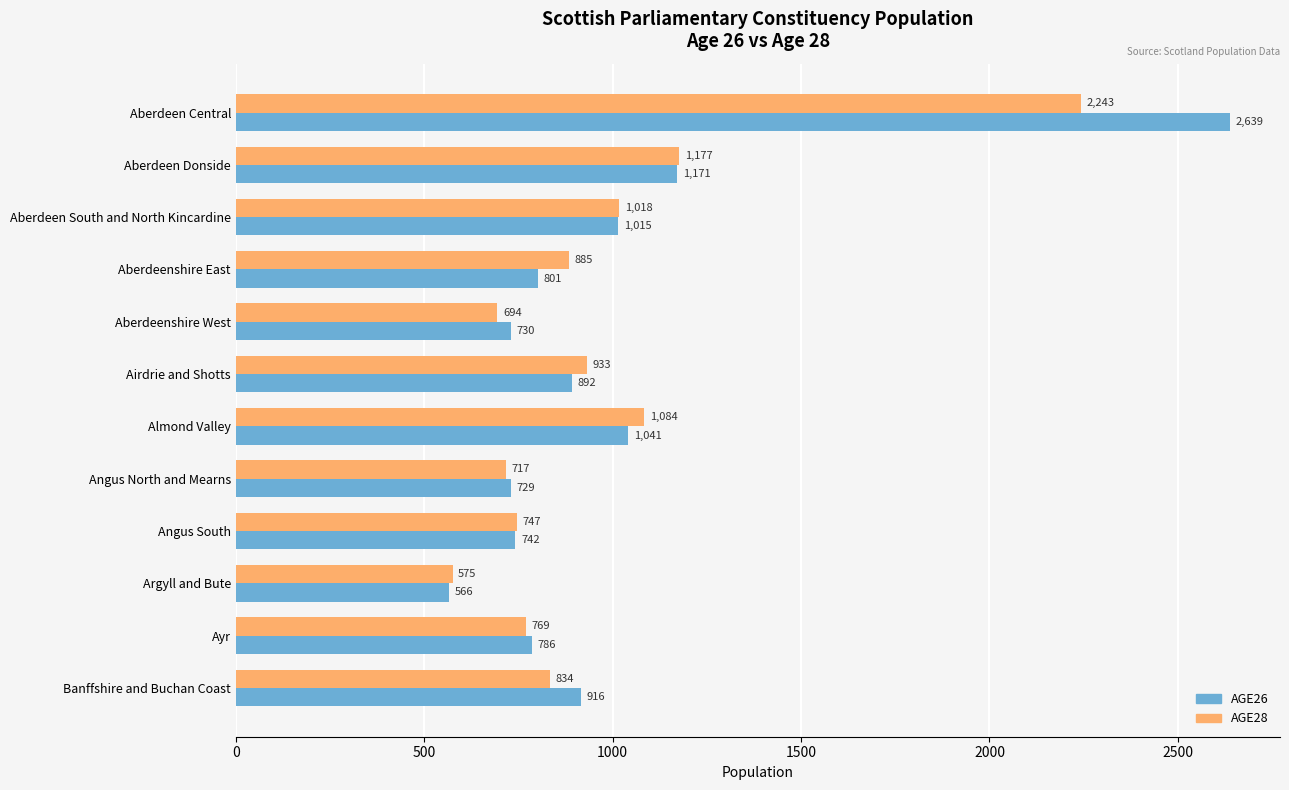

What is the difference between the maximum and second lowest values in the AGE28 series?

1549